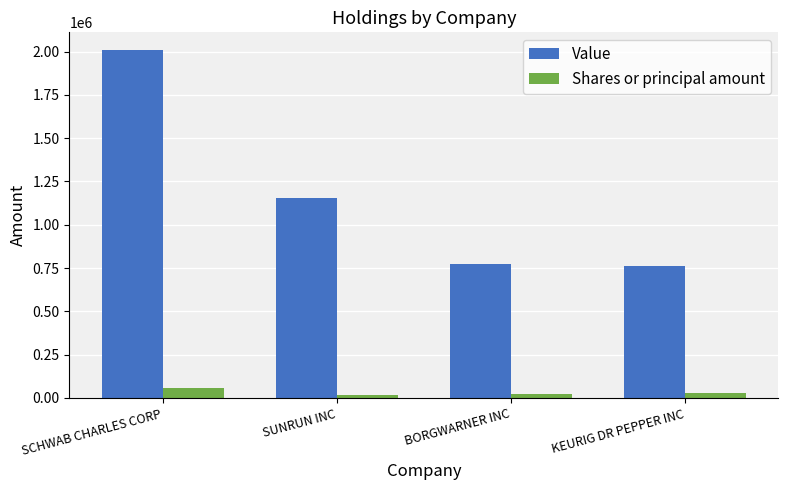

True or false: Shares or principal amount has a value of 20000 at BORGWARNER INC.

True